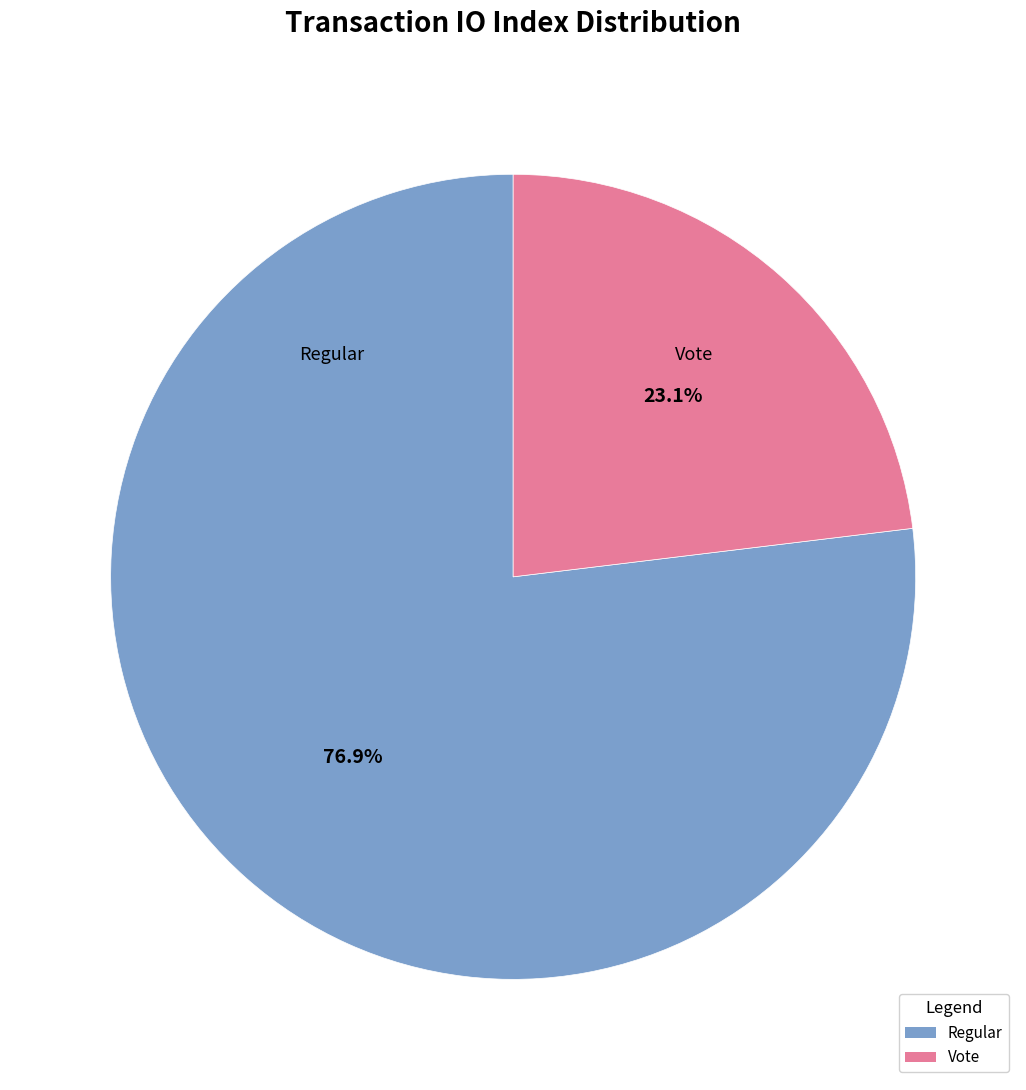

Does Regular account for over 50% of the chart?

Yes